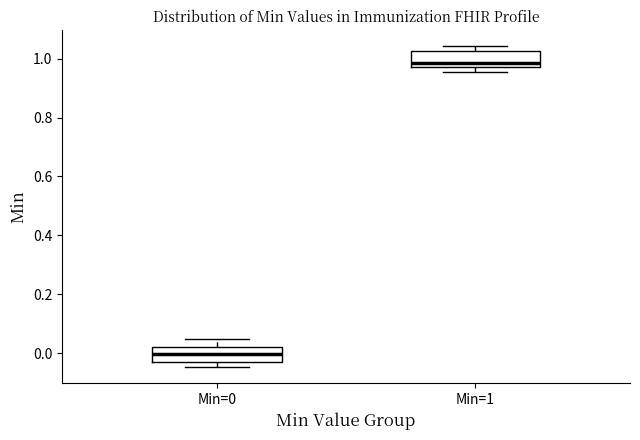

Which box has the highest median line?

Min=1